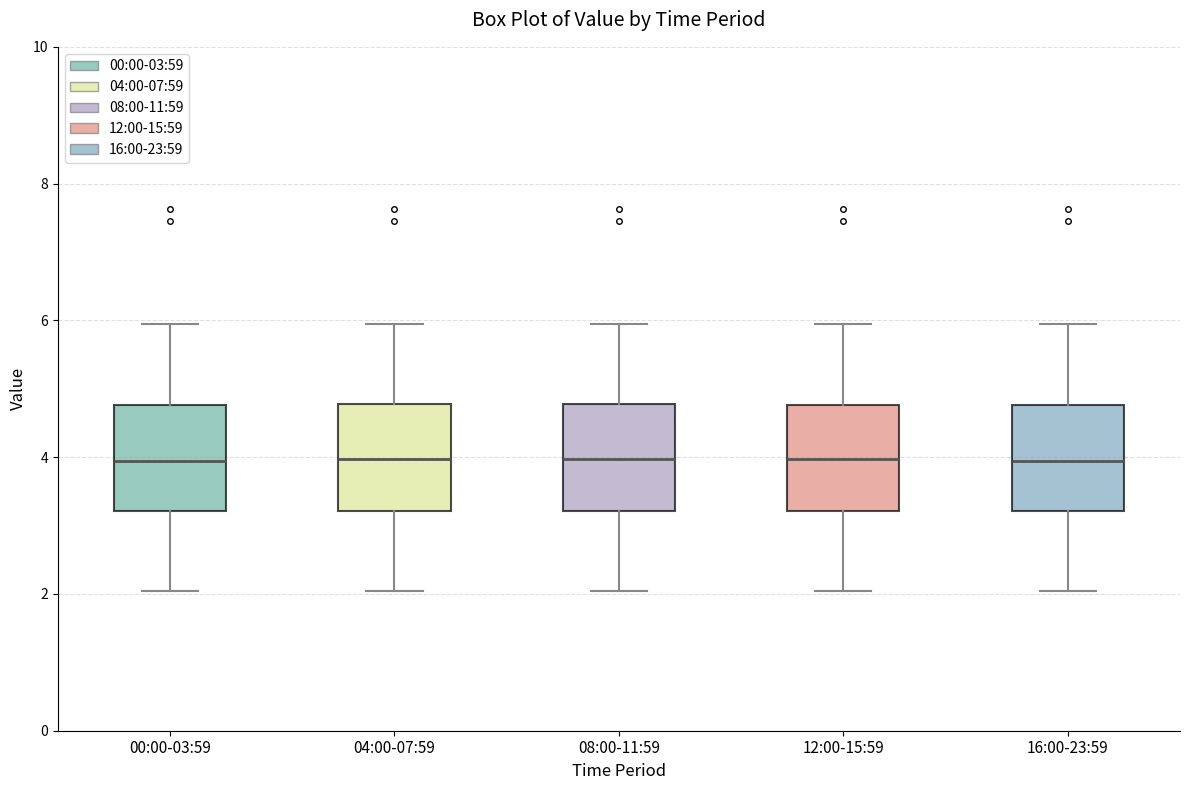

Where does the upper whisker of the box for 16:00-23:59 end on the y-axis? The values are not printed on the chart, so give them approximately, as read against the axis.

6.0